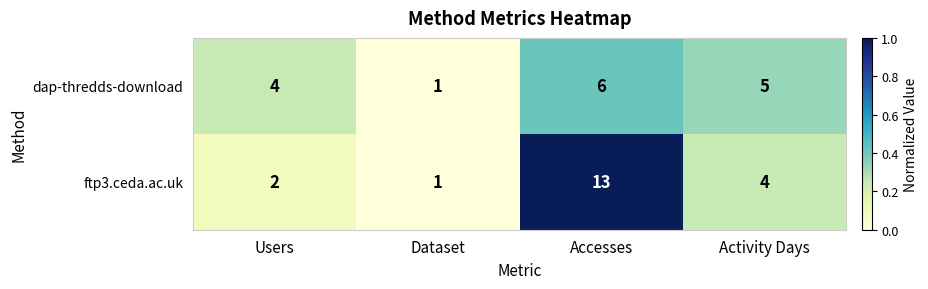

Which label corresponds to the smallest value in the chart?

Dataset